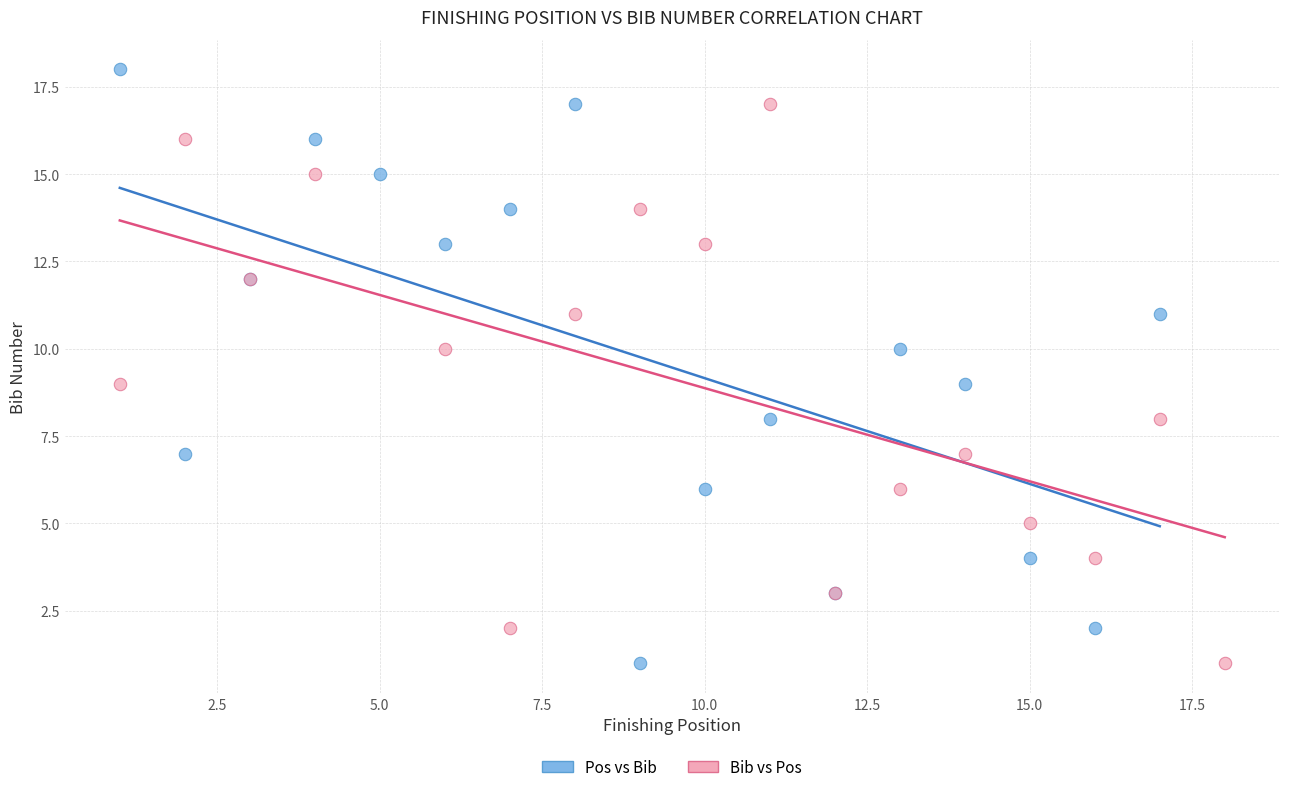

Which series contains the highest Y value?

Pos vs Bib